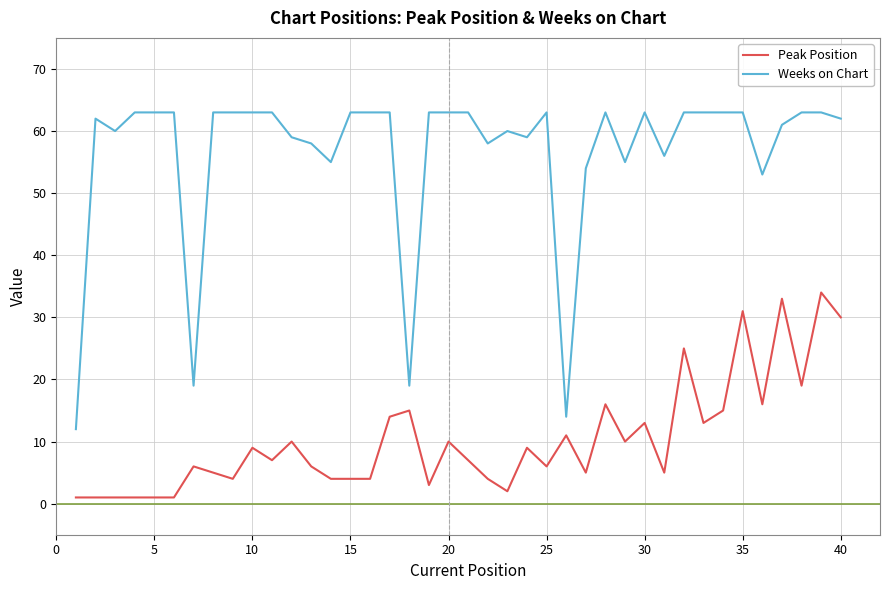

List the series in order of their peak value, highest first.

Weeks on Chart, Peak Position